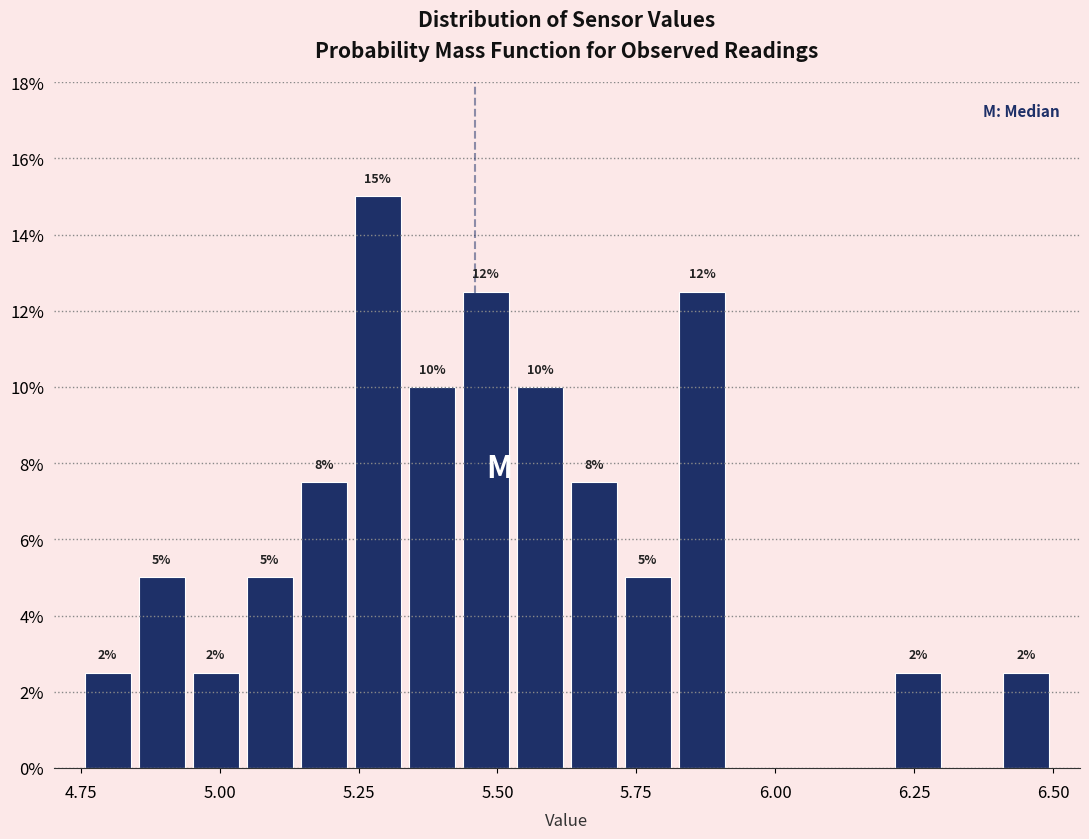

Read against the x-axis, roughly where is the centre of the tallest bar?

5.30